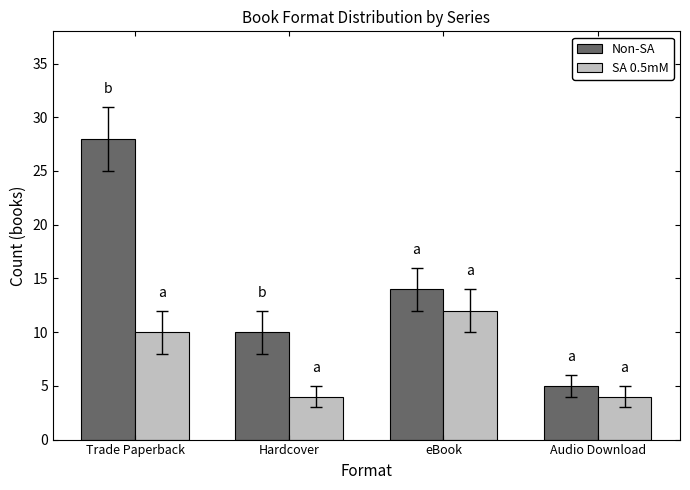

Reading left to right, list all the values displayed in this chart.

Non-SA: 28	10	14	5
SA 0.5mM: 10	4	12	4